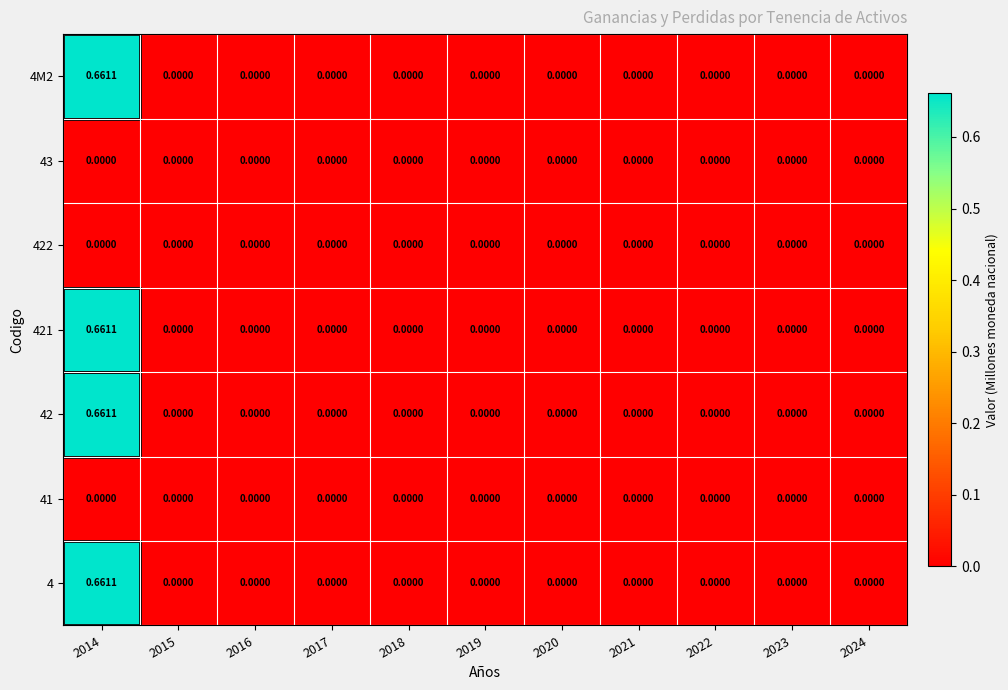

Is the value of 4M2 at 2015 greater than the value of 42 at 2014?

No